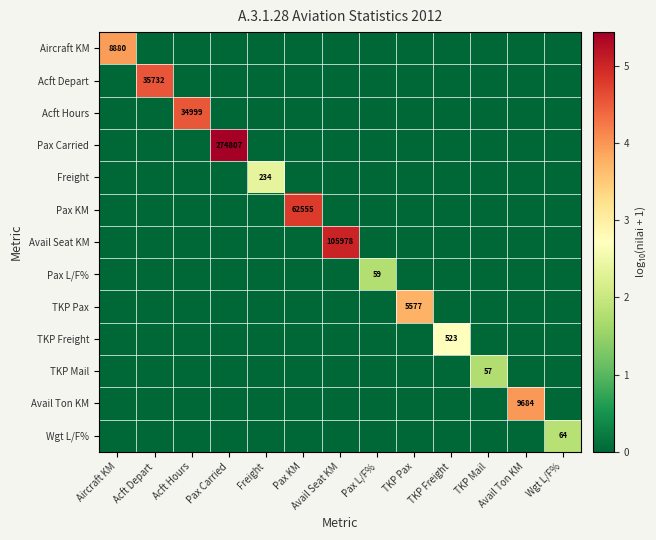

At Wgt L/F%, list the series in order from smallest to largest.

Aircraft KM, Acft Depart, Acft Hours, Pax Carried, Freight, Pax KM, Avail Seat KM, Pax L/F%, TKP Pax, TKP Freight, TKP Mail, Avail Ton KM, Wgt L/F%